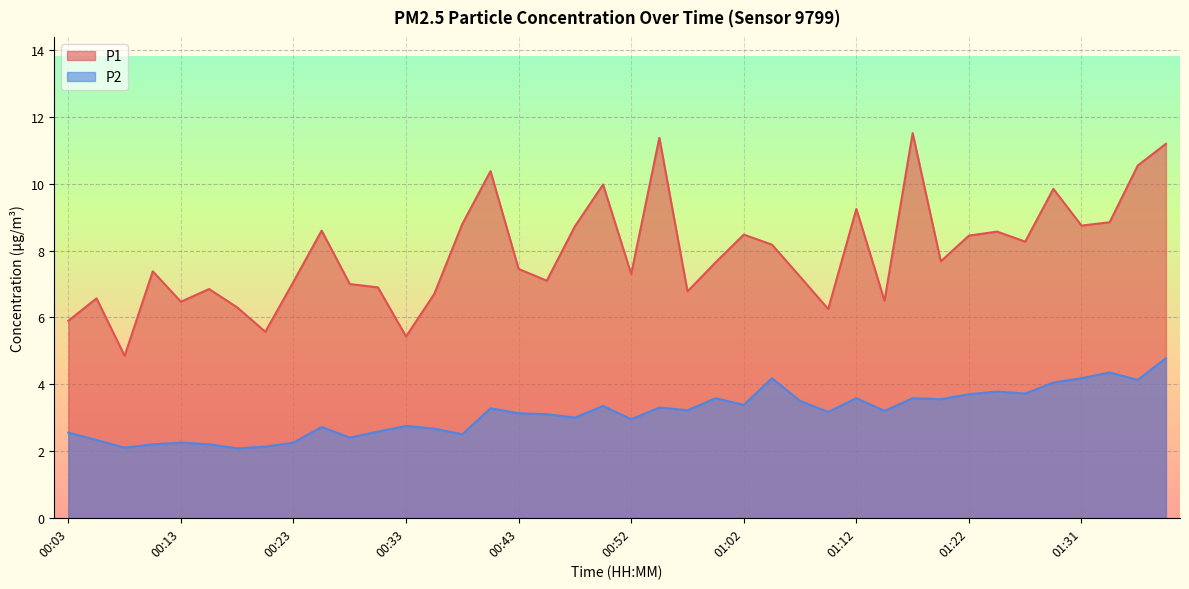

At which label does P2 first exceed 3?

00:40